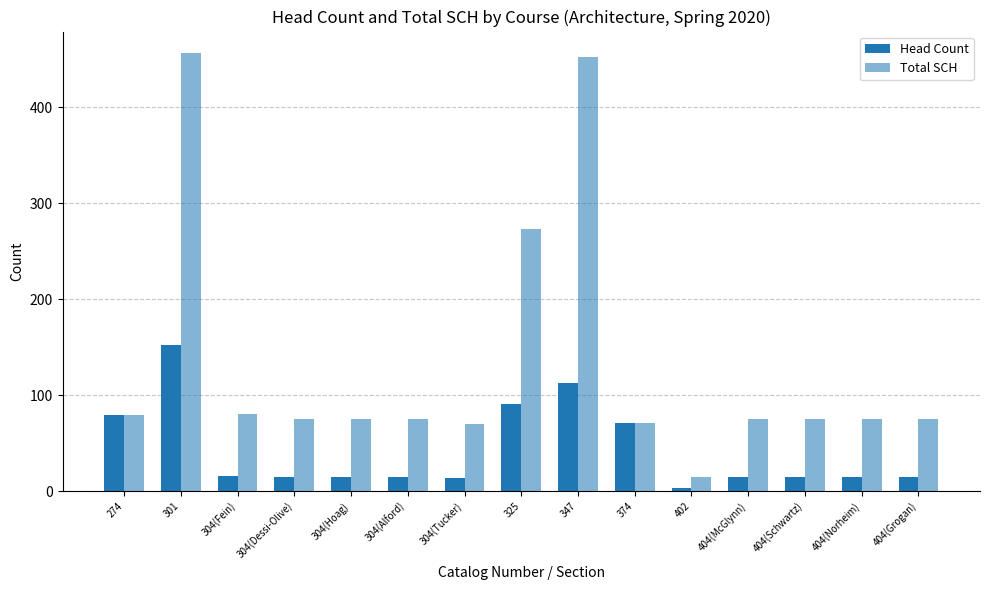

How many groups of bars are there?

15